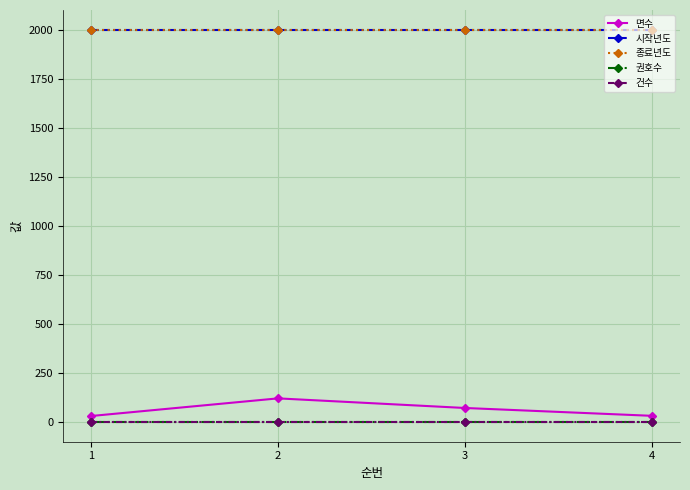

How many lines are shown in the chart?

5